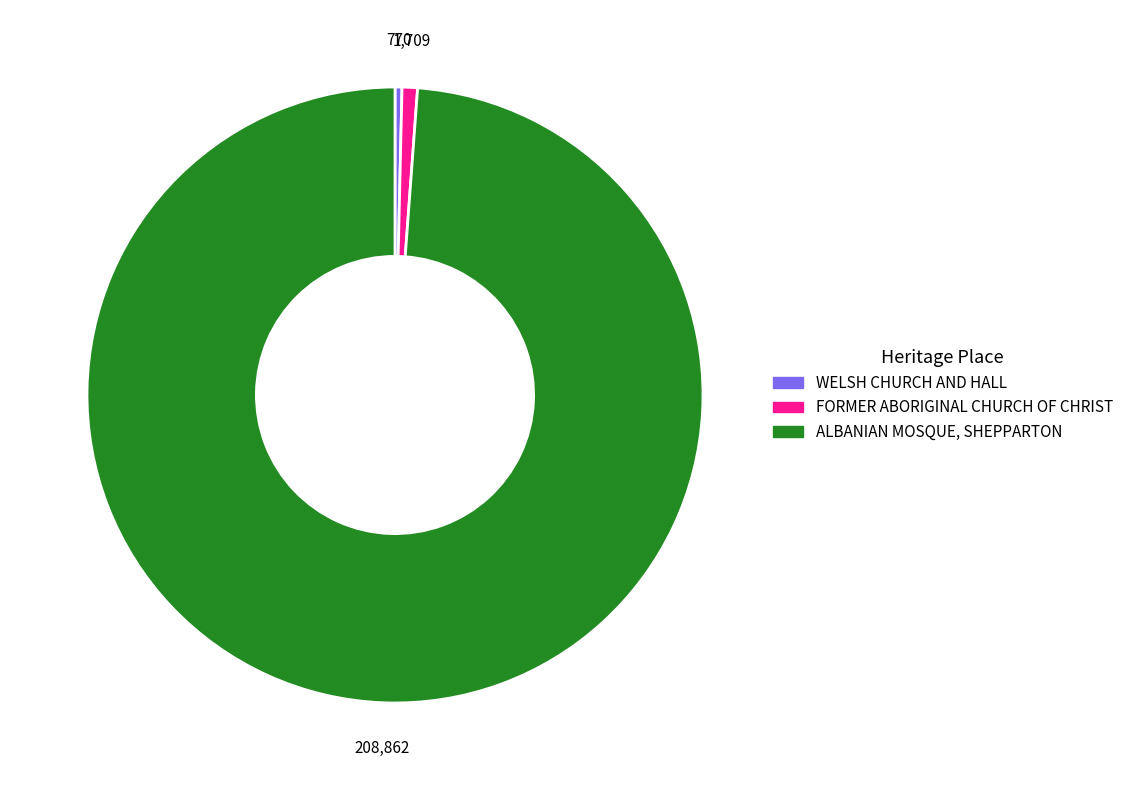

Between FORMER ABORIGINAL CHURCH OF CHRIST and ALBANIAN MOSQUE, SHEPPARTON, which is larger?

ALBANIAN MOSQUE, SHEPPARTON